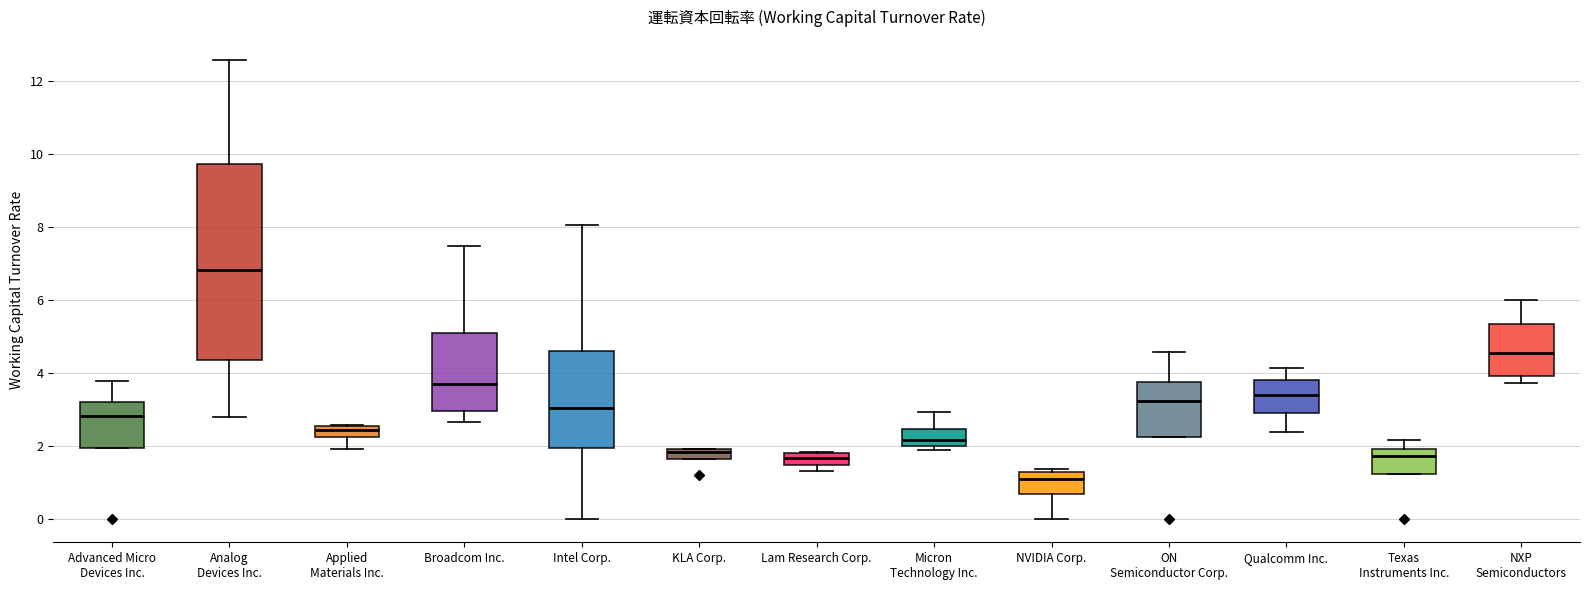

Which box is the tallest, from its lower edge to its upper edge?

Analog Devices Inc.